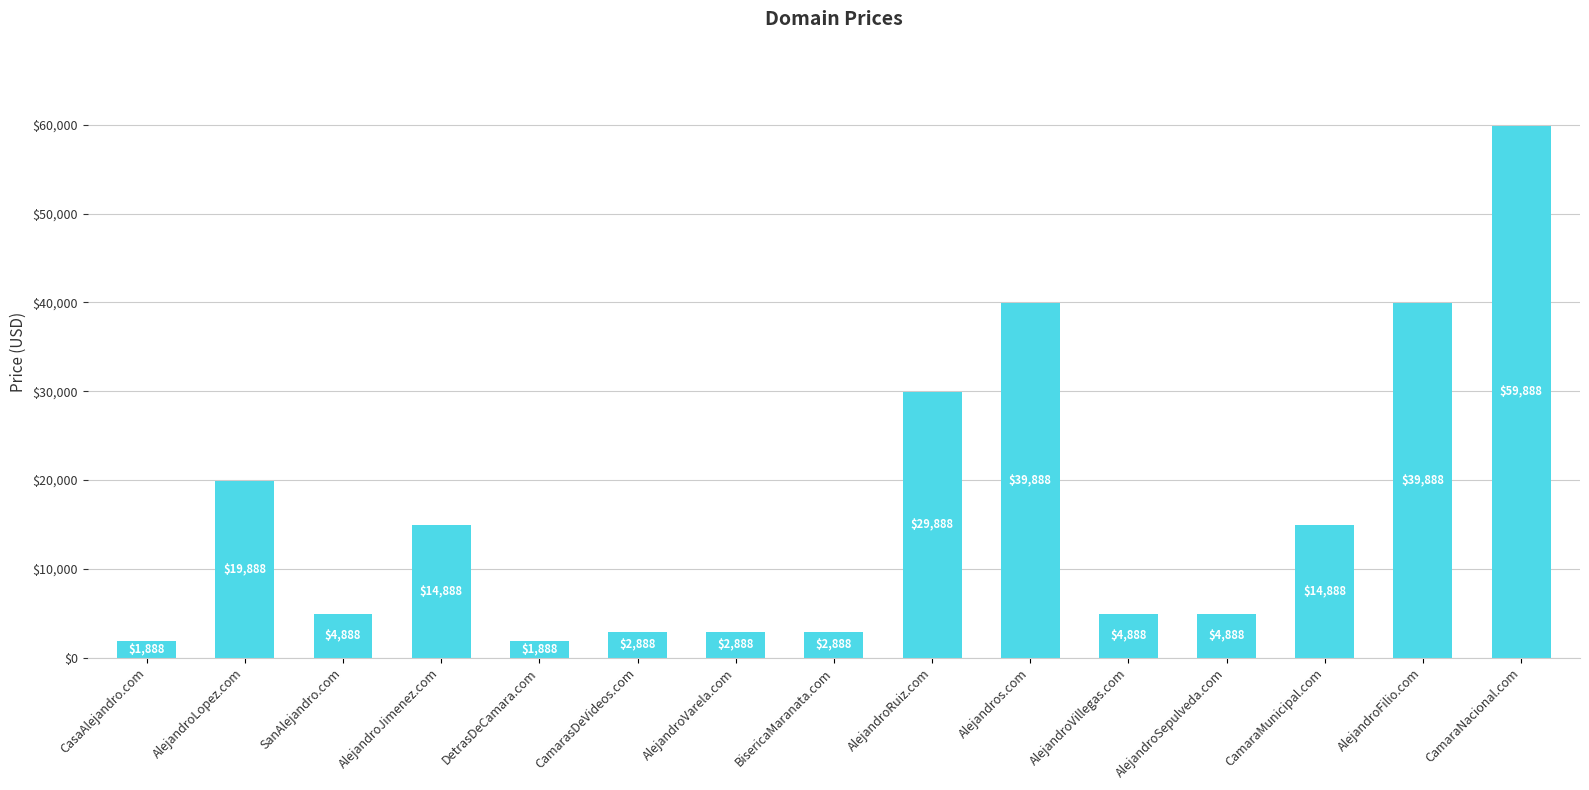

Which has a higher value, AlejandroSepulveda.com or AlejandroVarela.com?

AlejandroSepulveda.com